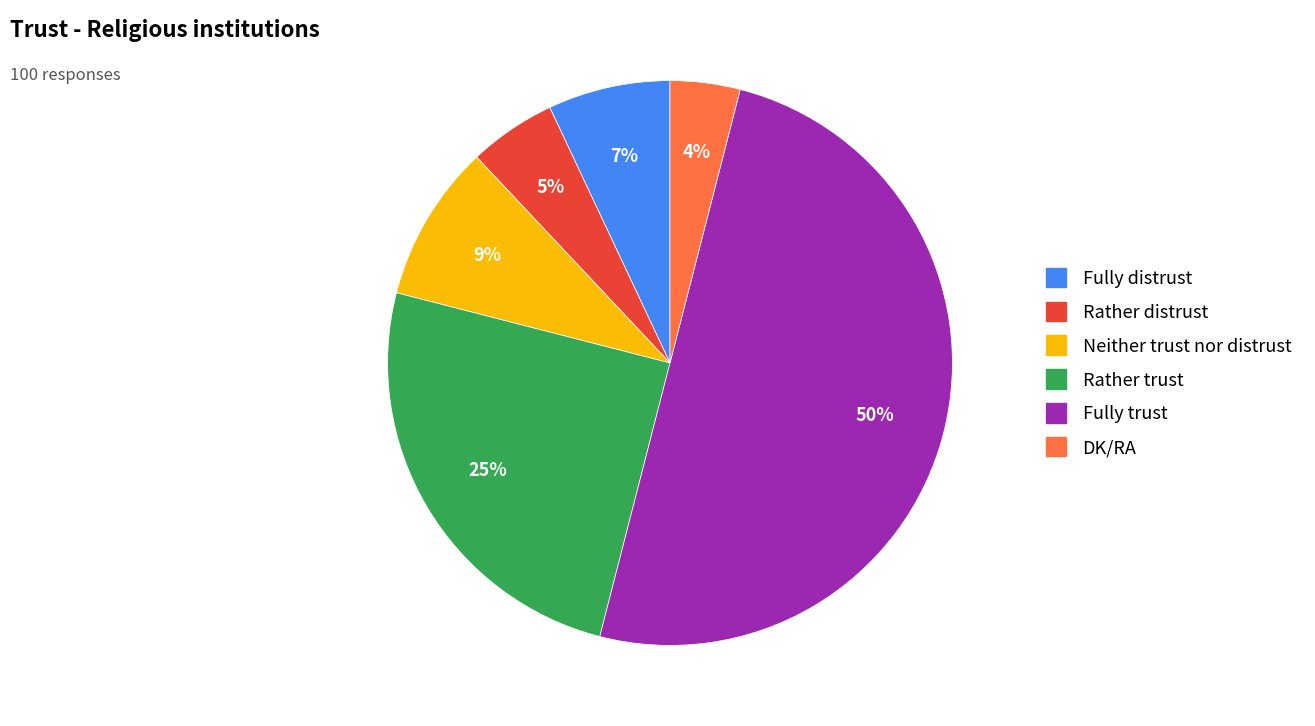

Count the number of slices in the pie.

6